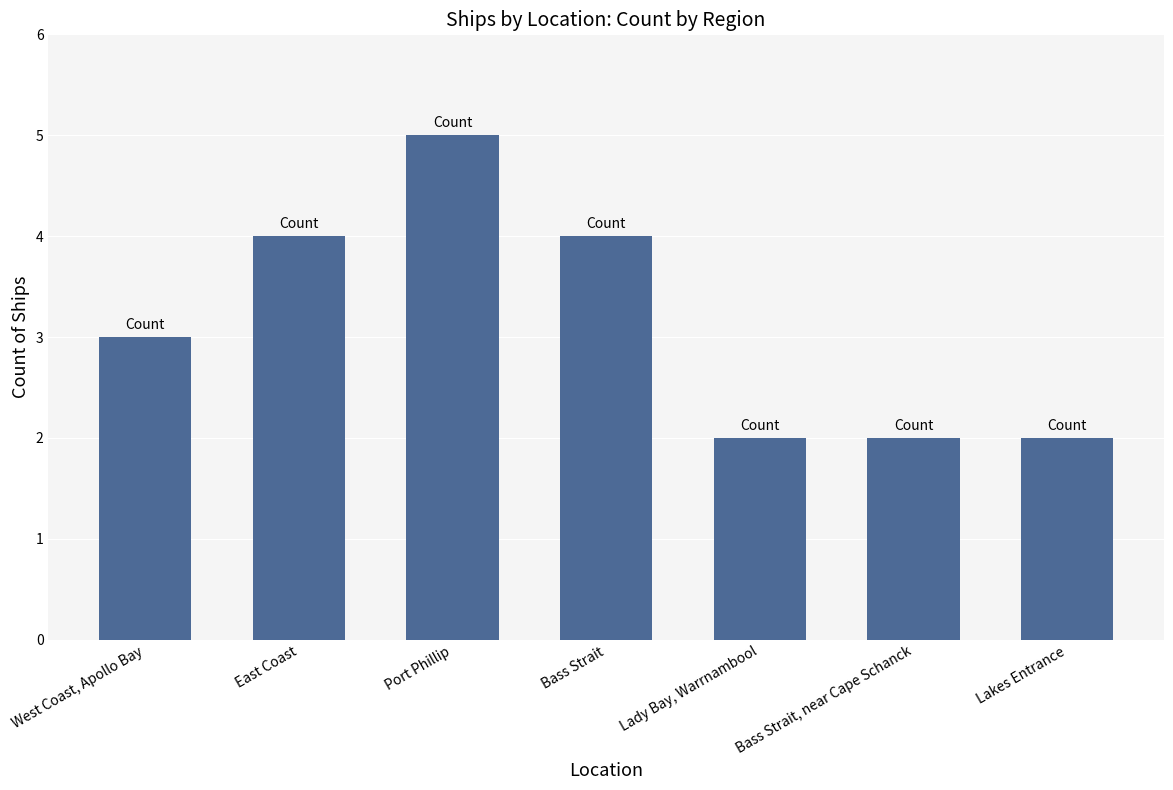

What is the change in value from West Coast, Apollo Bay to Lady Bay, Warrnambool?

-1